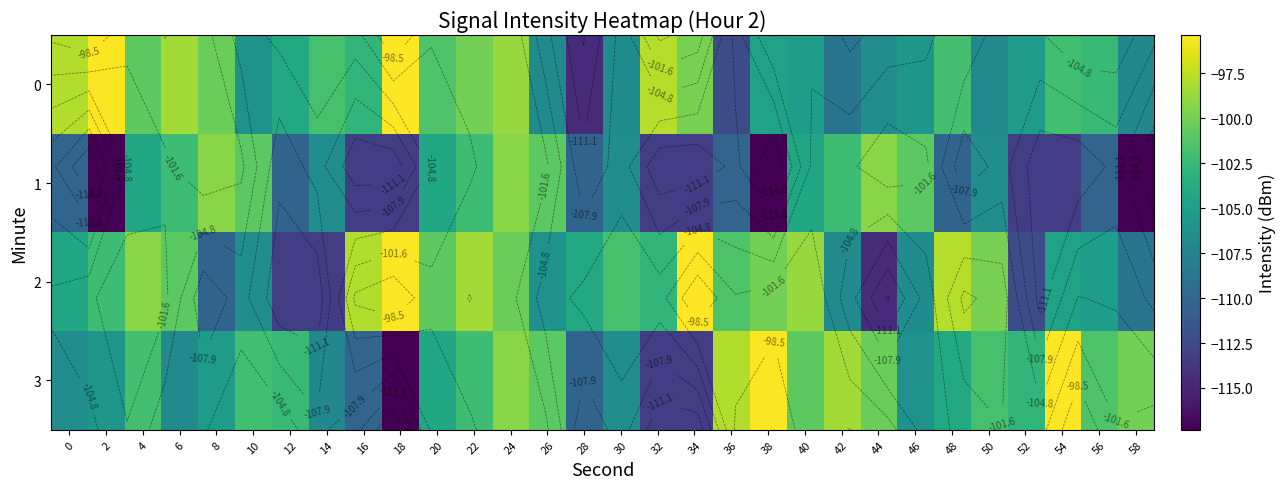

At which category is the sum across all series the highest?

24